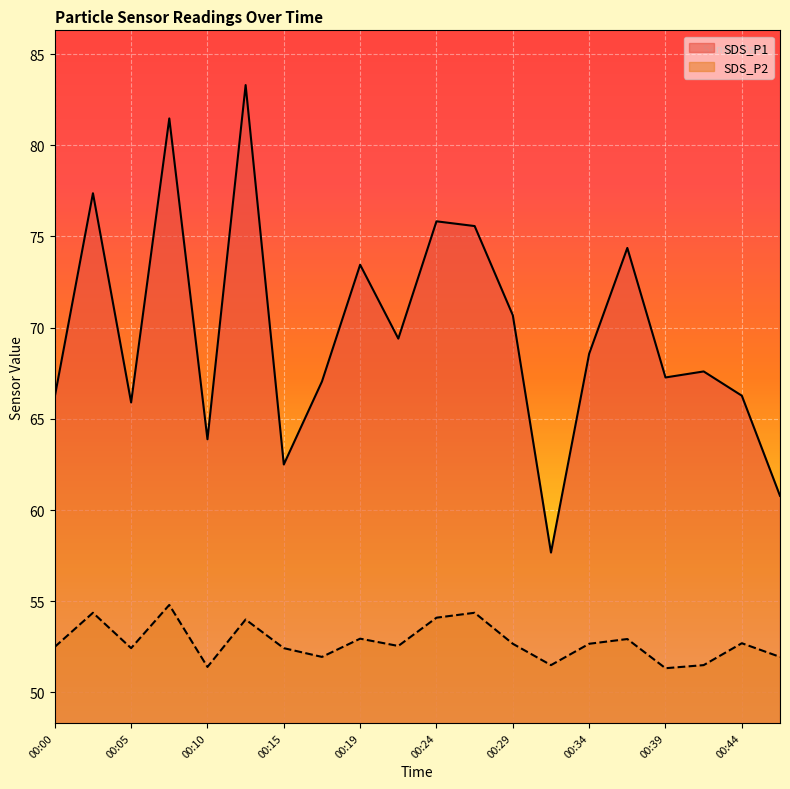

What is the difference between the maximum and minimum values in the SDS_P1 series?

25.6